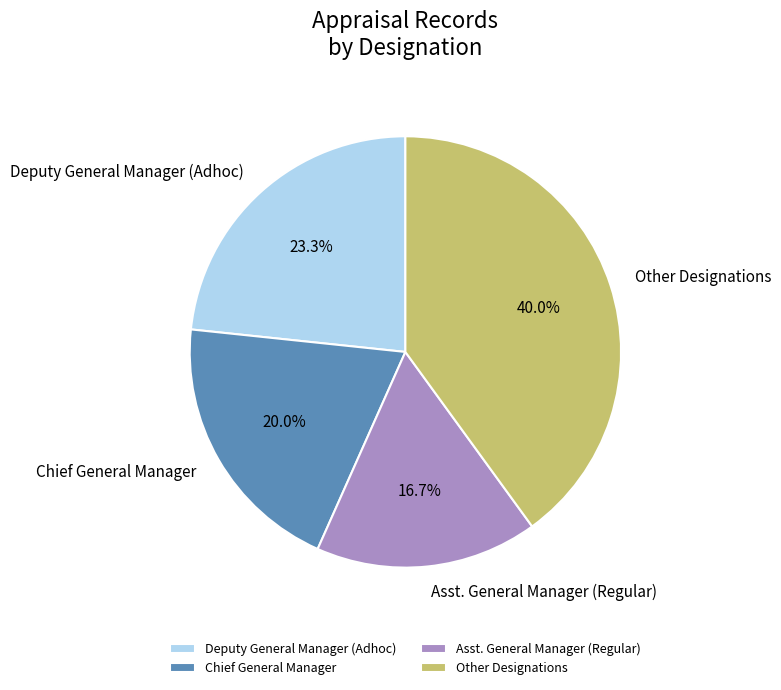

Is there any slice that represents more than half of the pie?

No